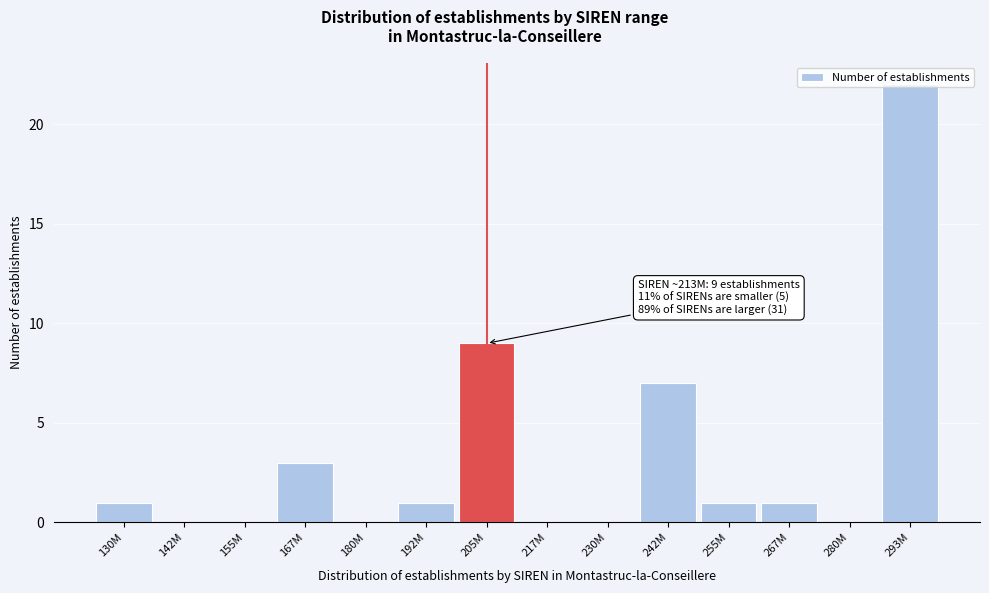

What is the sum of the values at 130M and 205M?

10